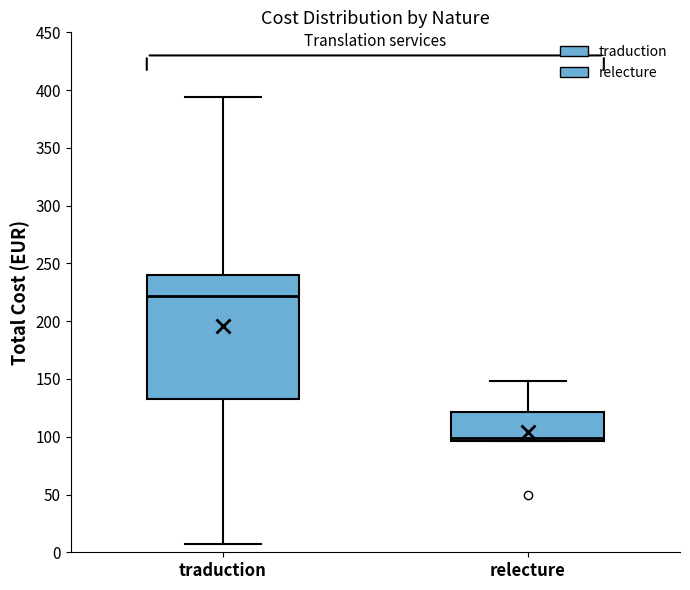

Comparing the boxes themselves (not the whiskers), which one is the tallest?

traduction